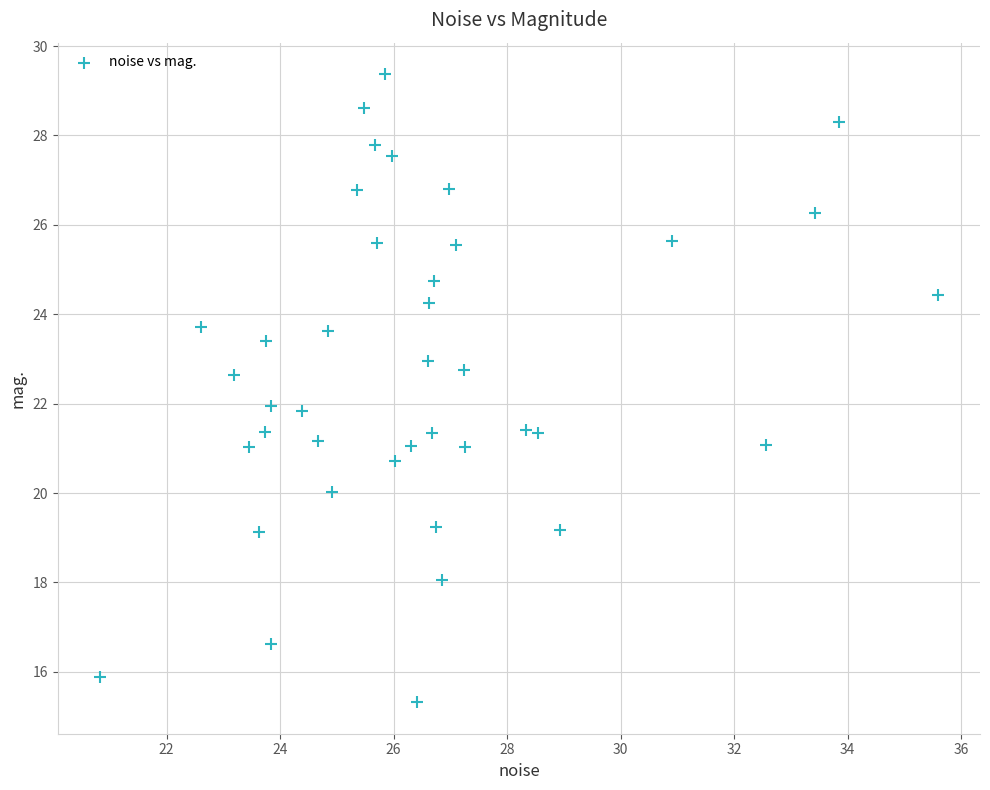

What is the range of Y values (max minus min)?

14.1